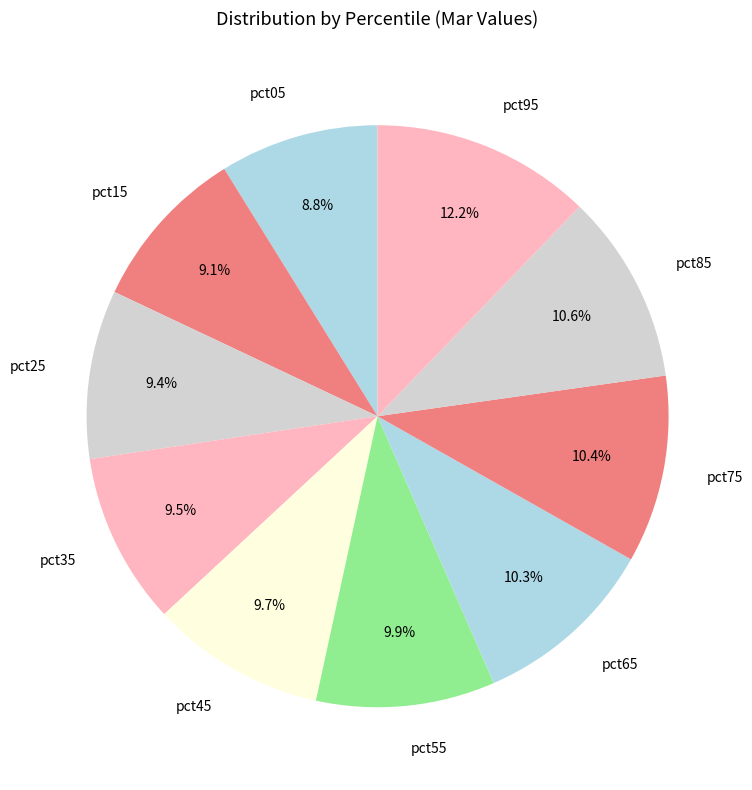

Is it true that pct95 is 1% of the pie?

False